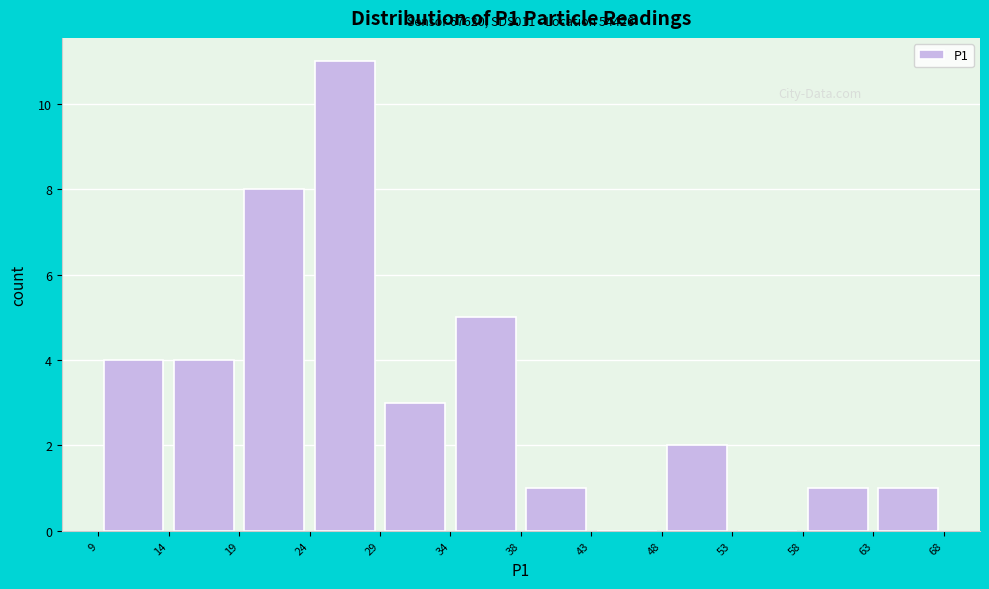

Over which range of the x-axis is the bar tallest?

24 to 29